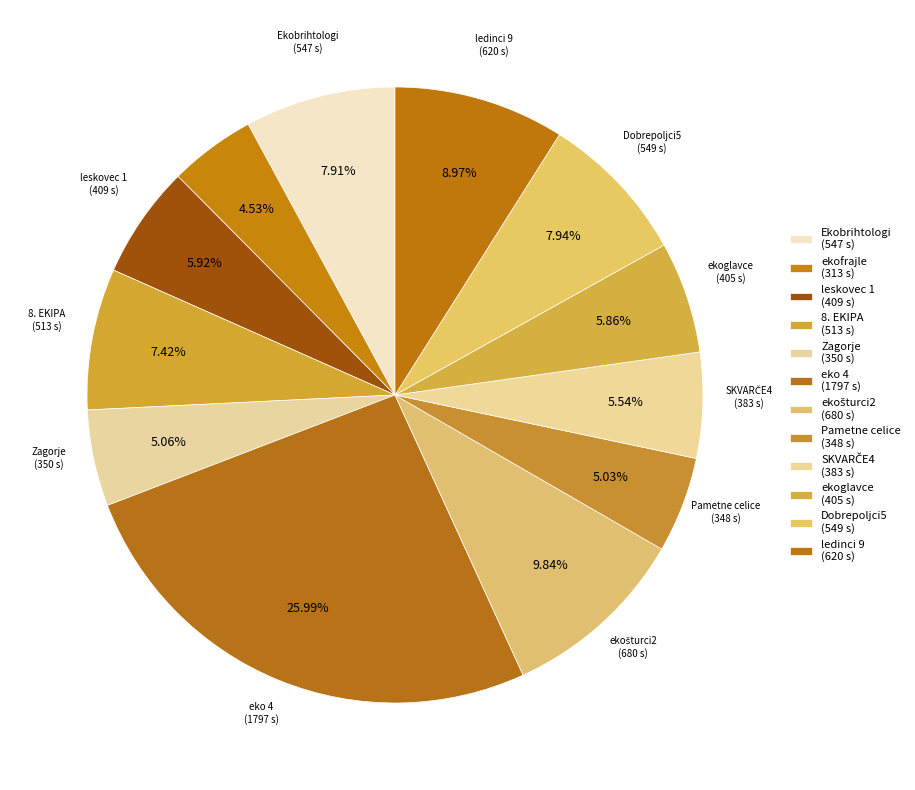

How many slices are in this pie chart?

12